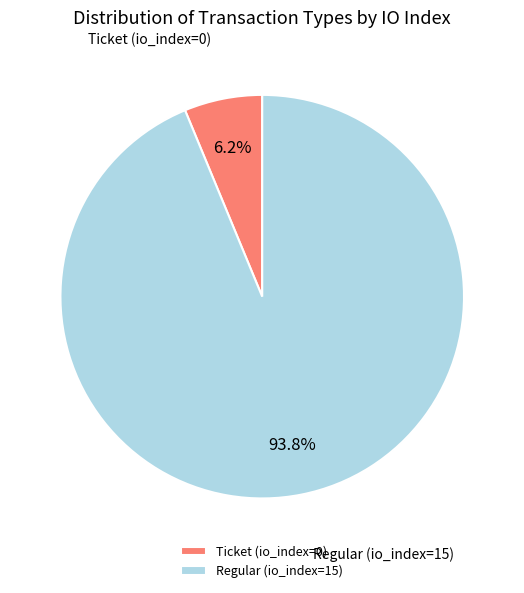

Is there any slice that represents more than half of the pie?

Yes